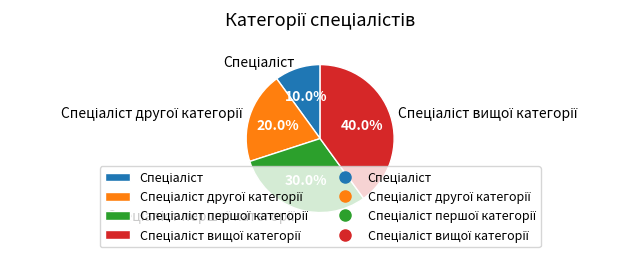

Is there any slice that represents more than half of the pie?

No